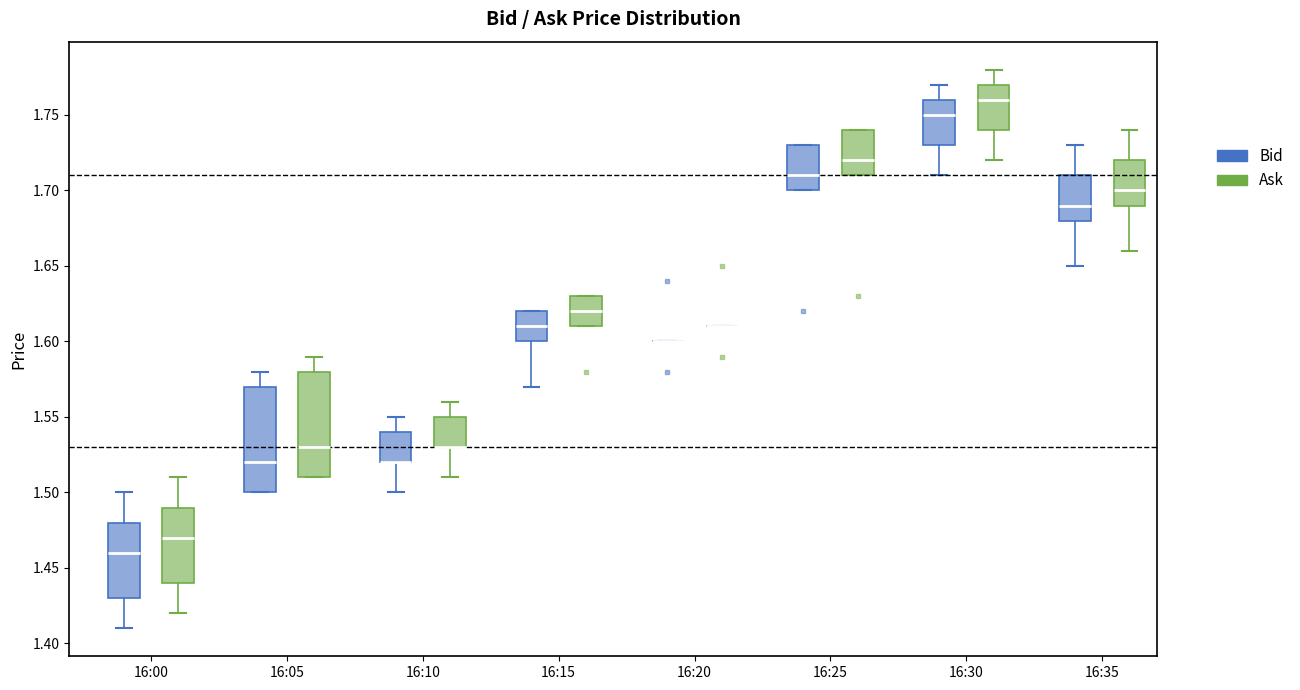

Reading left to right, transcribe this box plot: for each box, give where its median line is, the range the box spans, and where its two whiskers end, as read against the y-axis. The values are not printed on the chart, so give them approximately, as read against the axis.

16:00 (Bid): median 1.46, box 1.43 to 1.48, whiskers 1.41 to 1.50
16:00 (Ask): median 1.47, box 1.44 to 1.49, whiskers 1.42 to 1.51
16:05 (Bid): median 1.52, box 1.50 to 1.57, whiskers 1.50 to 1.58
16:05 (Ask): median 1.53, box 1.51 to 1.58, whiskers 1.51 to 1.59
16:10 (Bid): median 1.52 (drawn on the box's lower edge), box 1.52 to 1.54, whiskers 1.50 to 1.55
16:10 (Ask): median 1.53 (drawn on the box's lower edge), box 1.53 to 1.55, whiskers 1.51 to 1.56
16:15 (Bid): median 1.61, box 1.60 to 1.62, whiskers 1.57 to 1.62
16:15 (Ask): median 1.62, box 1.61 to 1.63, whiskers 1.61 to 1.63
16:20 (Bid): box collapsed to a line at 1.60, whiskers 1.60 to 1.60
16:20 (Ask): box collapsed to a line at 1.61, whiskers 1.61 to 1.61
16:25 (Bid): median 1.71, box 1.70 to 1.73, whiskers 1.70 to 1.73
16:25 (Ask): median 1.72, box 1.71 to 1.74, whiskers 1.71 to 1.74
16:30 (Bid): median 1.75, box 1.73 to 1.76, whiskers 1.71 to 1.77
16:30 (Ask): median 1.76, box 1.74 to 1.77, whiskers 1.72 to 1.78
16:35 (Bid): median 1.69, box 1.68 to 1.71, whiskers 1.65 to 1.73
16:35 (Ask): median 1.70, box 1.69 to 1.72, whiskers 1.66 to 1.74